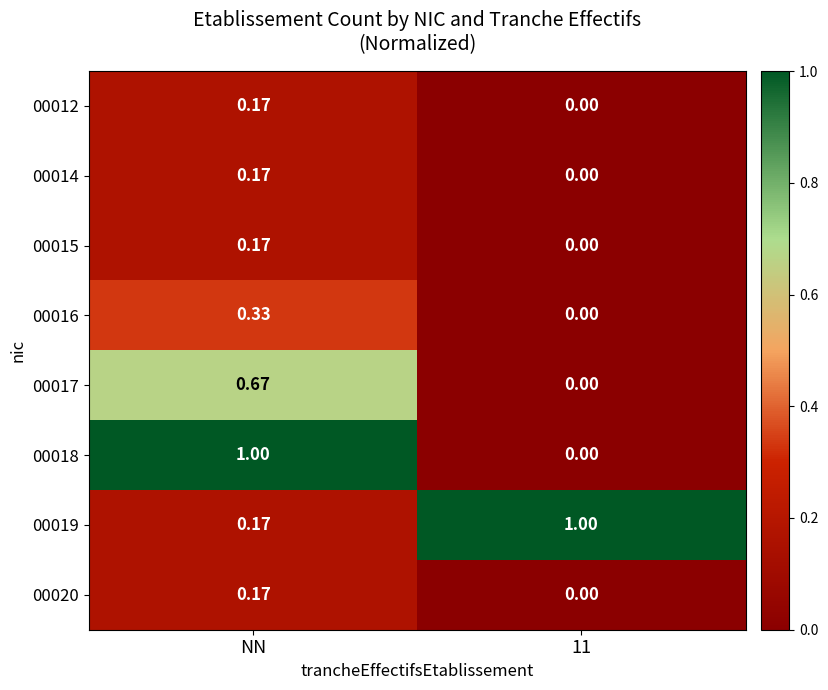

At which label is 00019 closest to 0?

NN